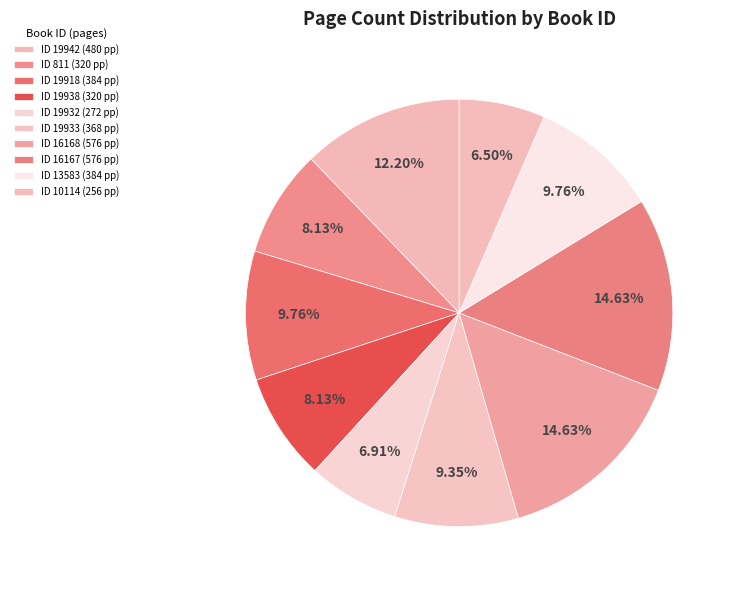

Count the number of slices in the pie.

10